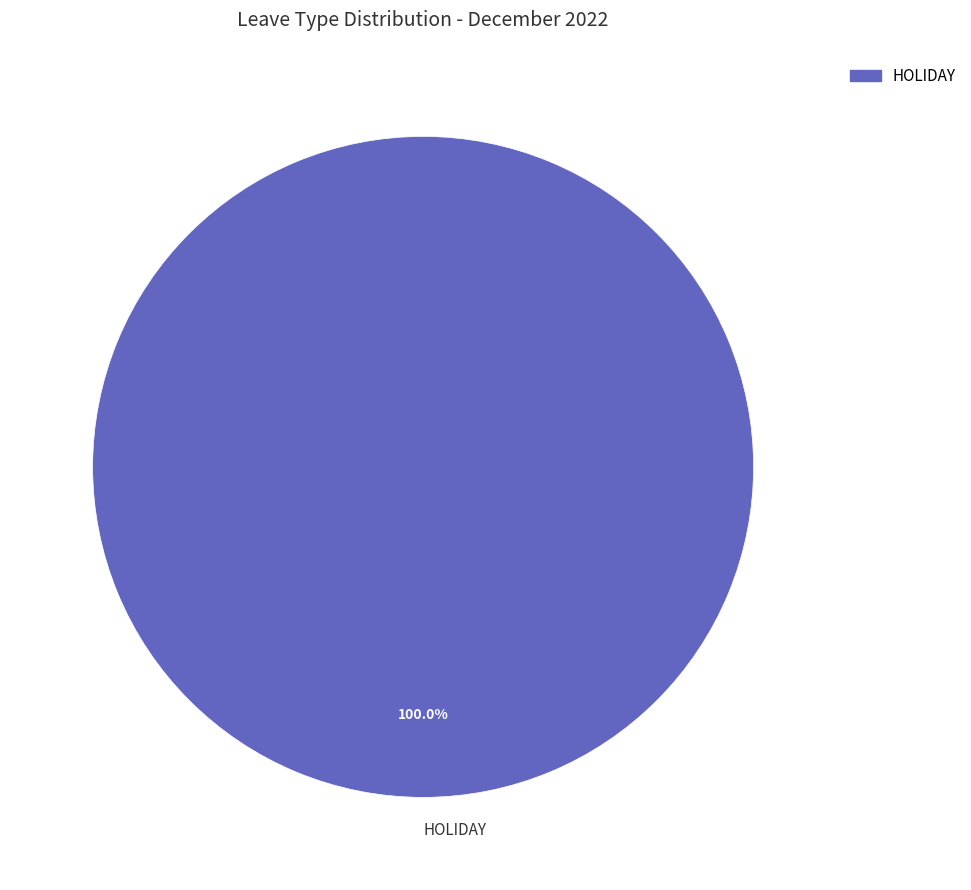

Rank the categories by value from lowest to highest.

HOLIDAY